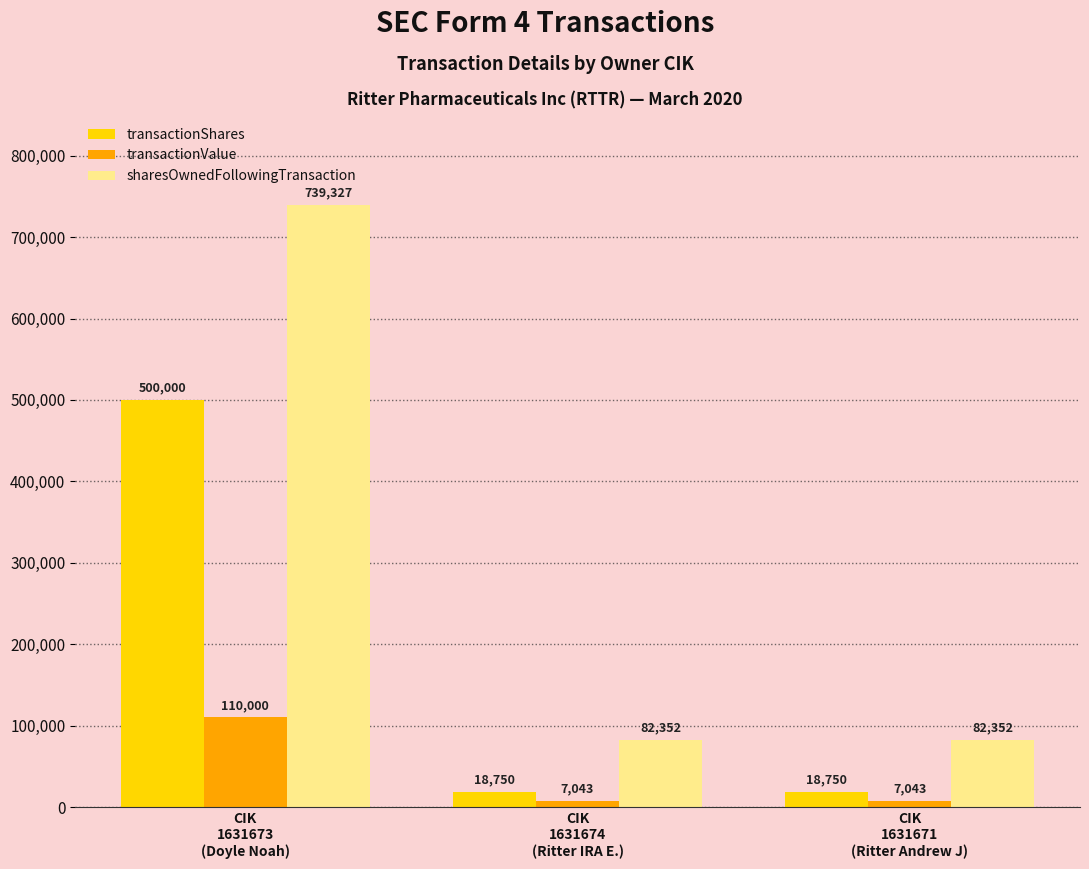

At which category is the sum across all series the highest?

CIK
1631673
(Doyle Noah)